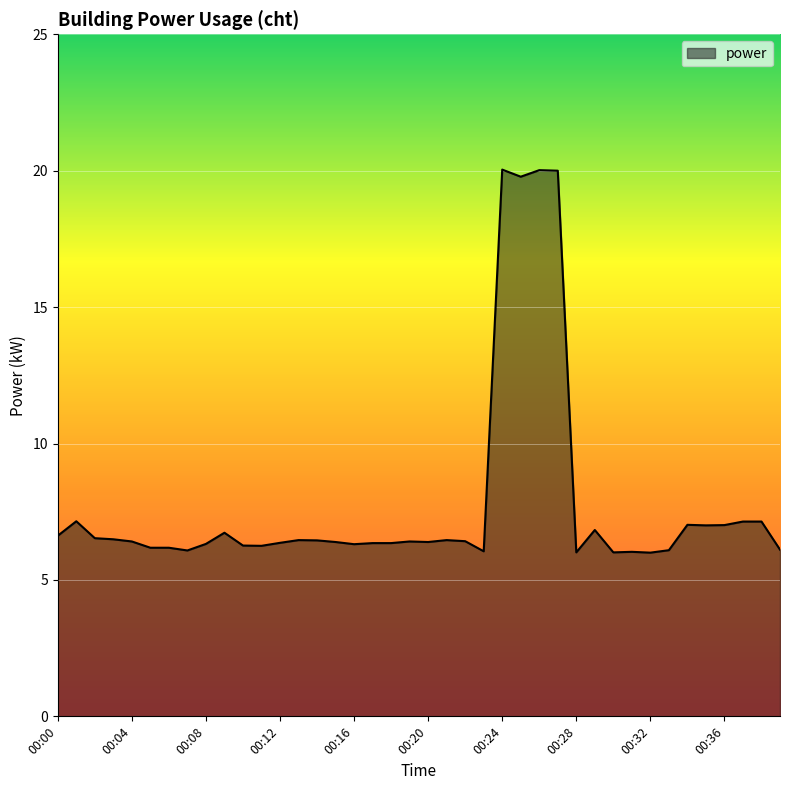

How many lines are shown in the chart?

1